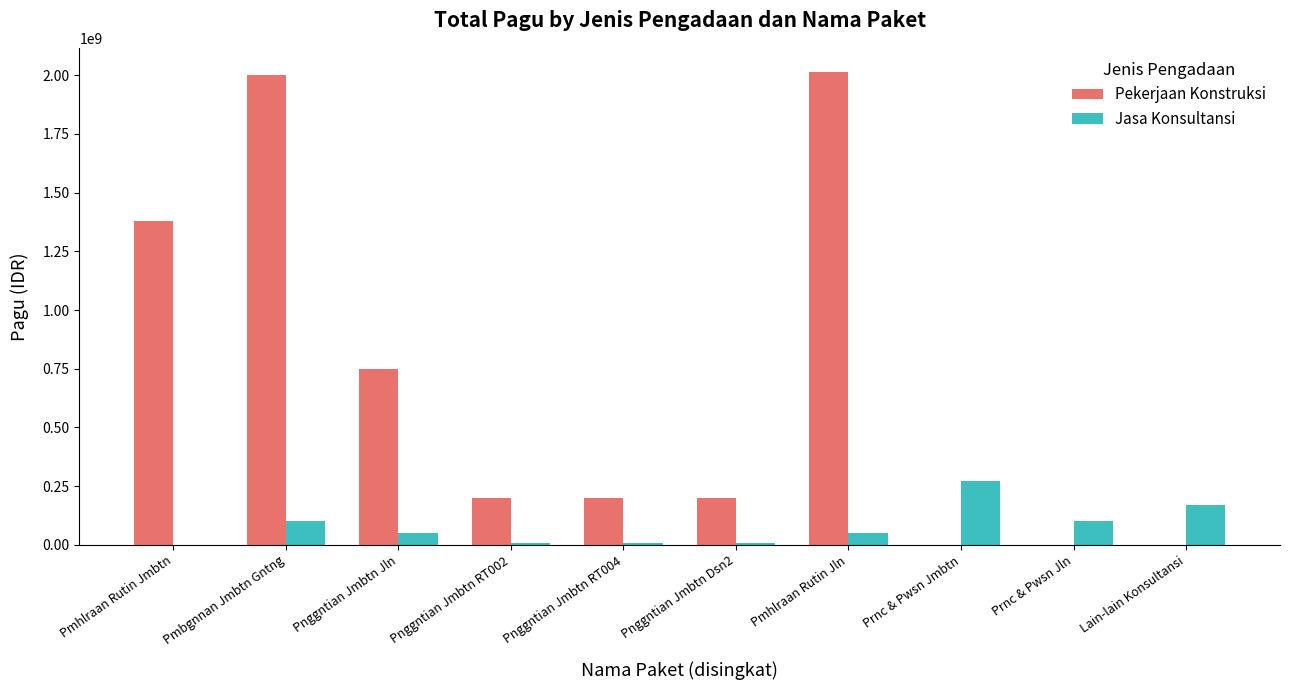

Which series changed the most between Pmbgnnan Jmbtn Gntng and Pnggntian Jmbtn RT002?

Pekerjaan Konstruksi